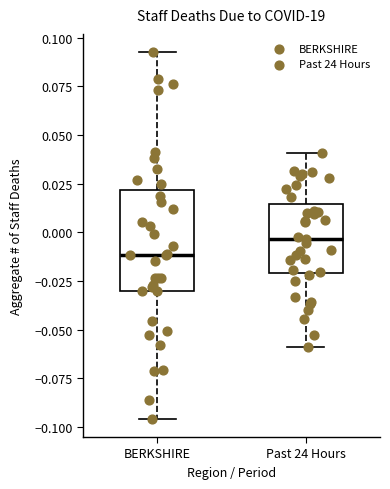

Where does the upper whisker of the box for BERKSHIRE end on the y-axis? The values are not printed on the chart, so give them approximately, as read against the axis.

0.095